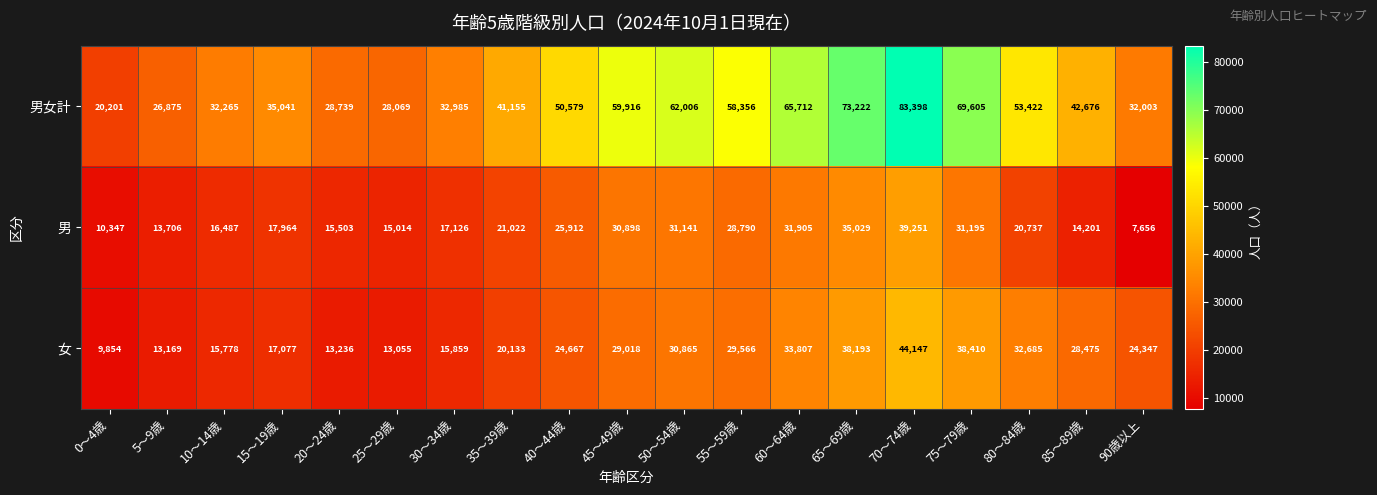

Which series has the largest total across all categories?

男女計